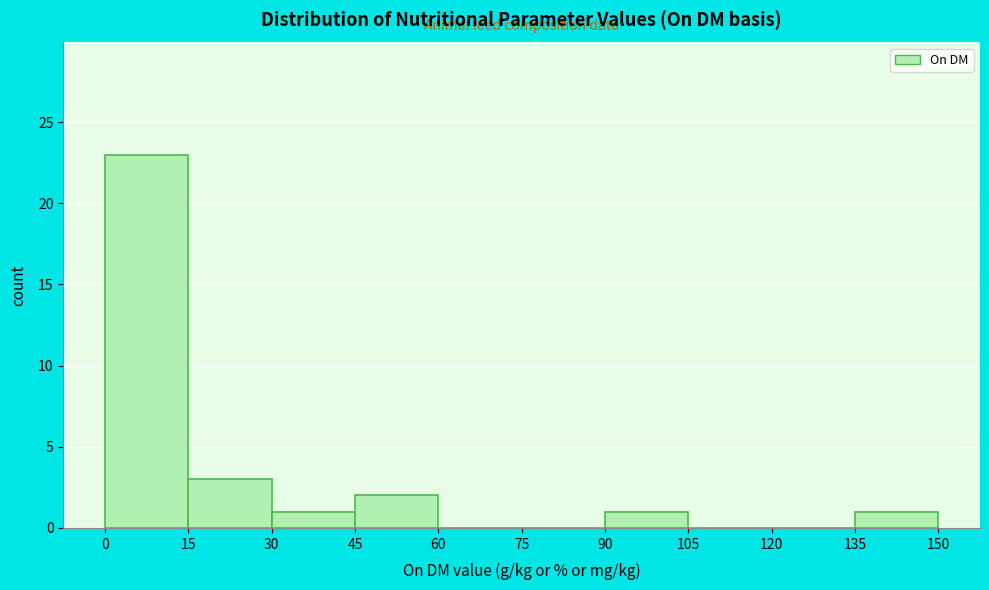

Which range on the x-axis has the tallest bar?

0 to 15